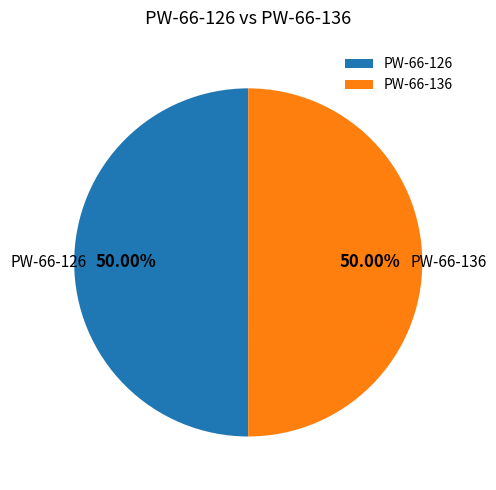

Is the sum of PW-66-126 and PW-66-136 greater than half?

Yes